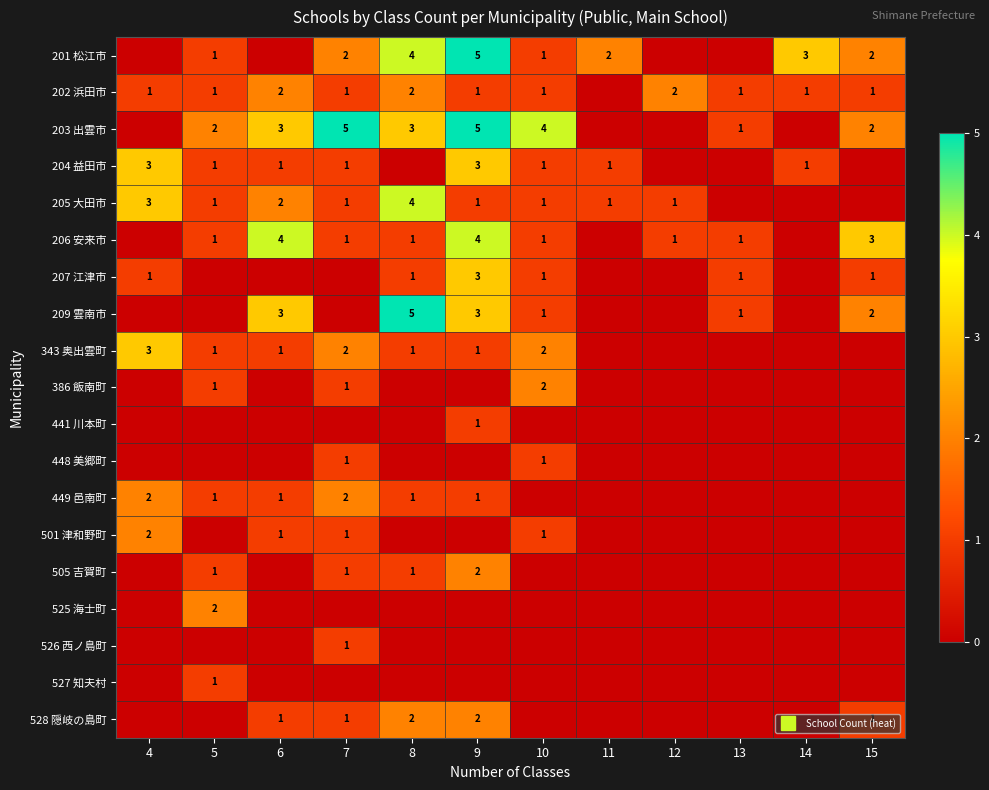

How many data points in 449 邑南町 are less than 1?

6